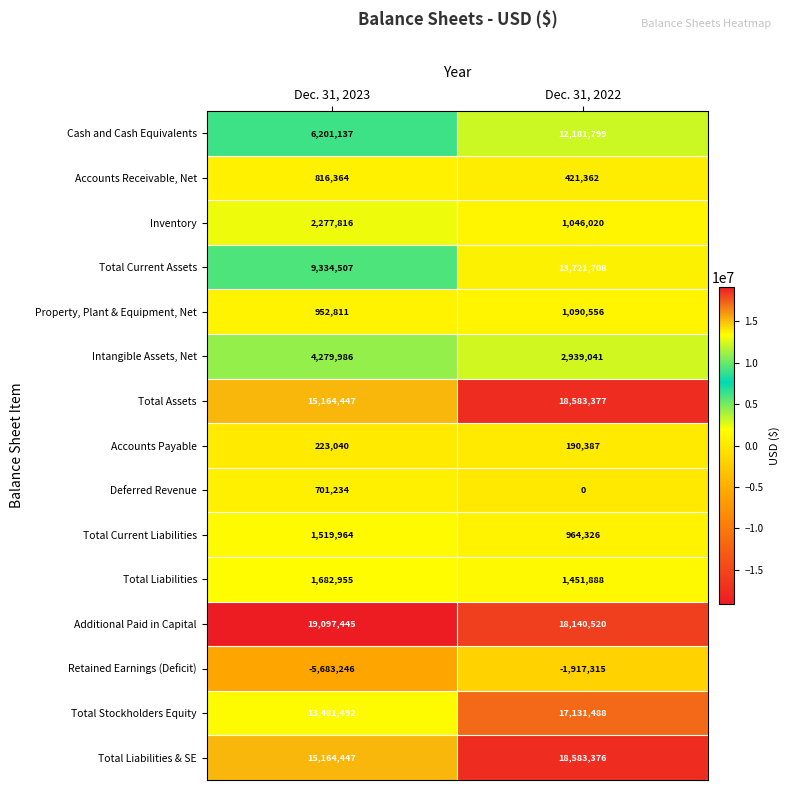

What is the smallest value displayed?

-5683246